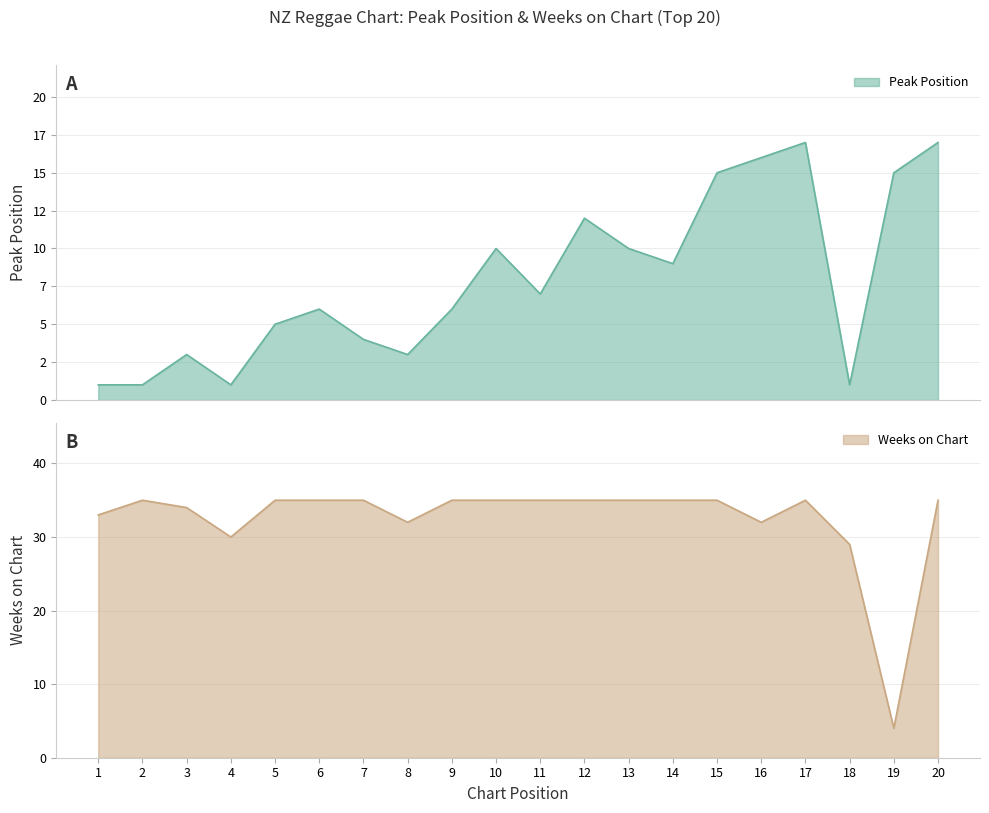

What is the value of the Peak Position point at the 3rd from the left?

3